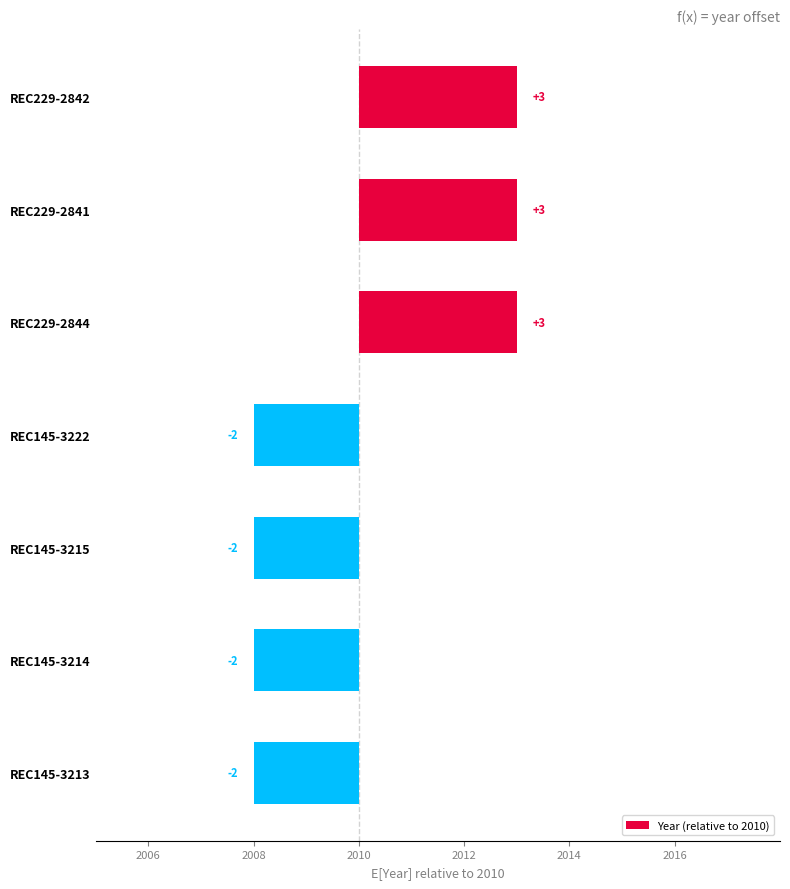

Are the bars horizontal?

Yes